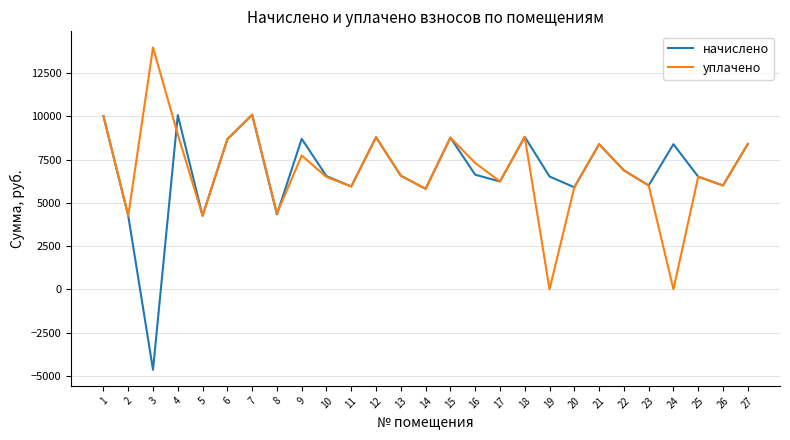

Read the начислено value at 25.

6508.8